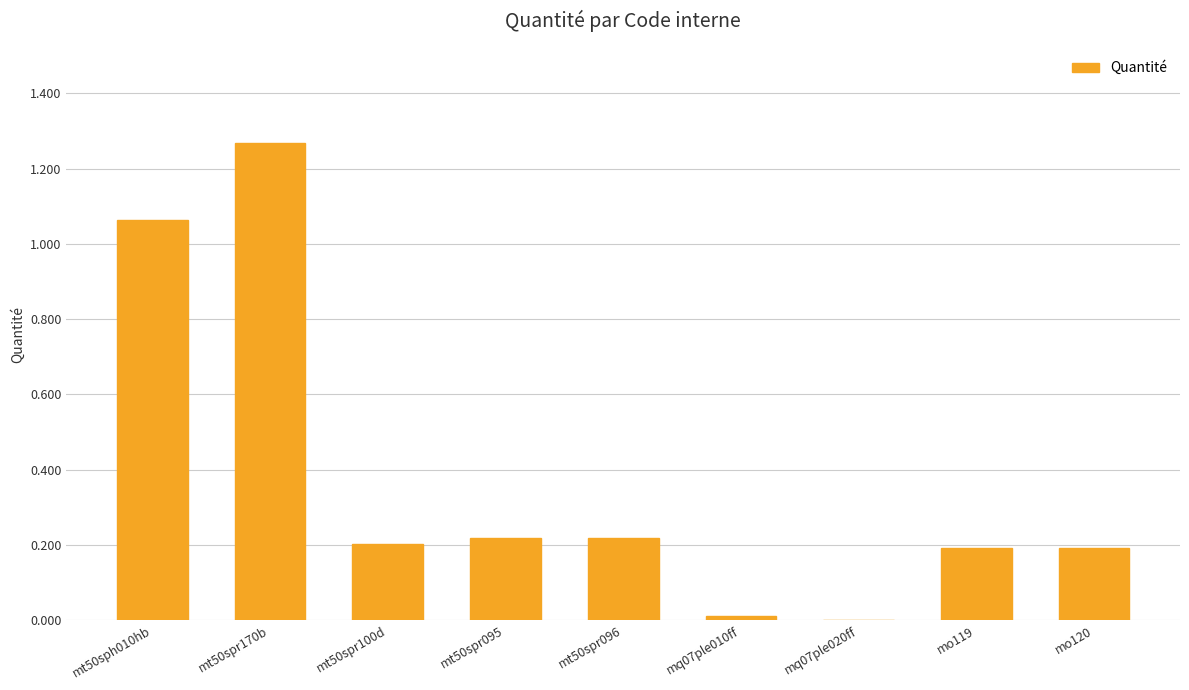

True or false: the data shows 0.2 at mo119.

True